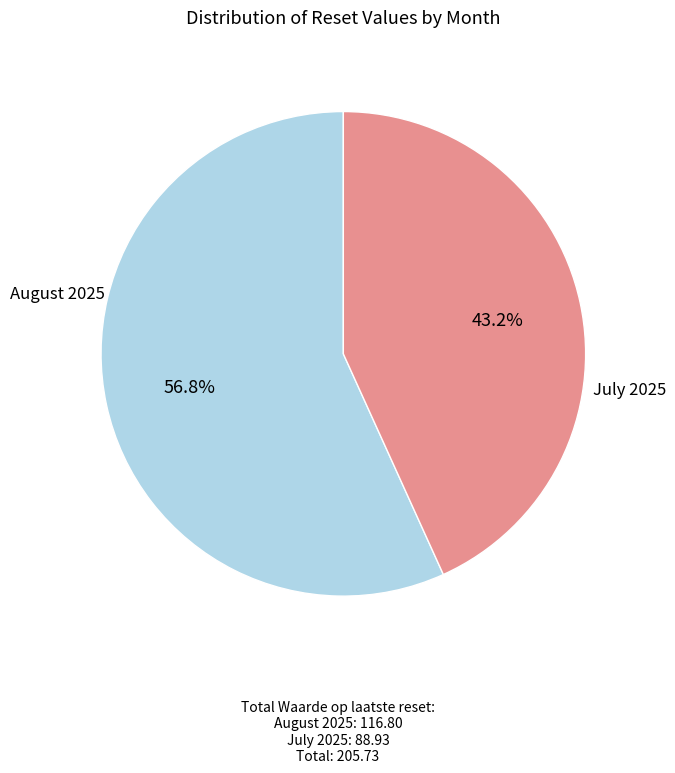

Is there a majority slice in this chart?

Yes